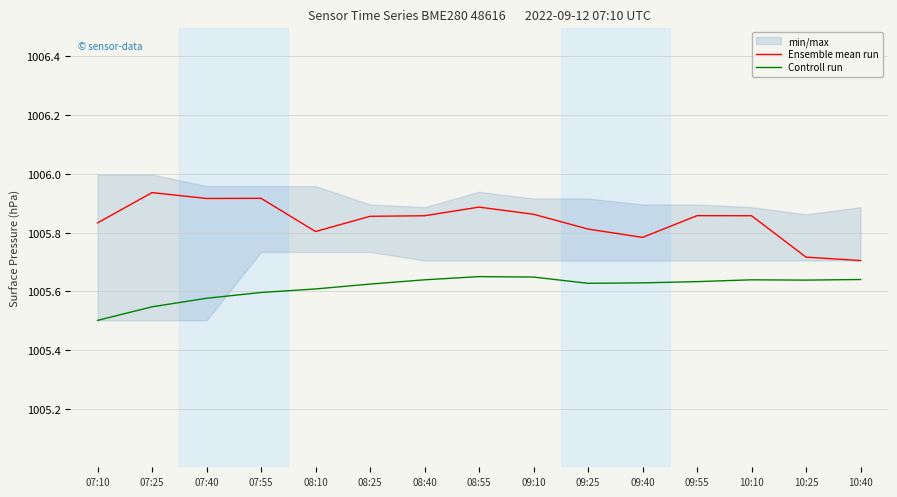

What is the label of the 8th point from the left?

08:55